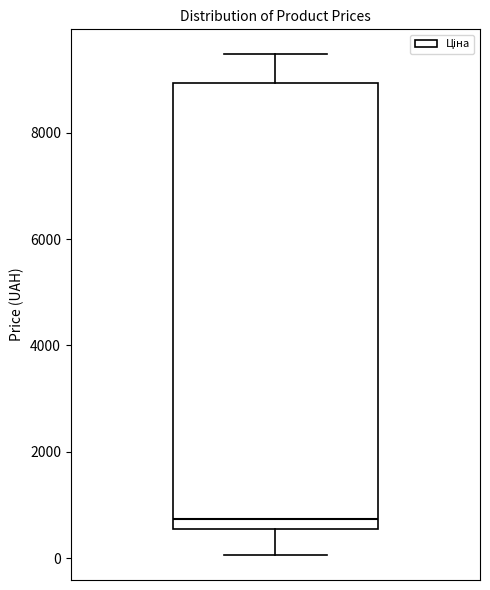

Transcribe this box plot: give where the median line is, the range the box spans, and where the two whiskers end, as read against the y-axis. The values are not printed on the chart, so give them approximately, as read against the axis.

median 800, box 600 to 9000, whiskers 0 to 9400